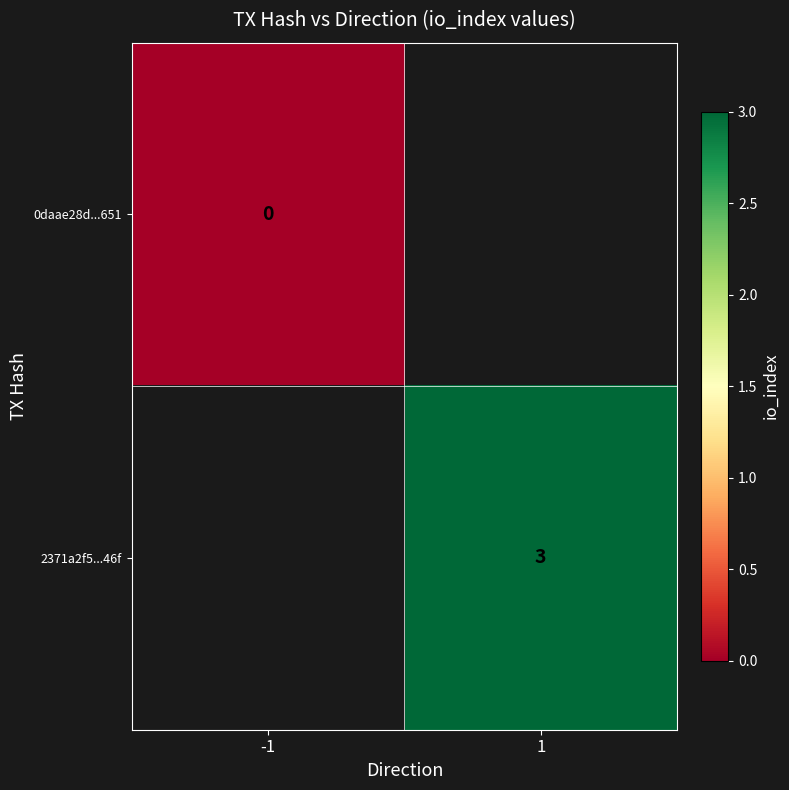

What is the greatest value displayed?

3.0